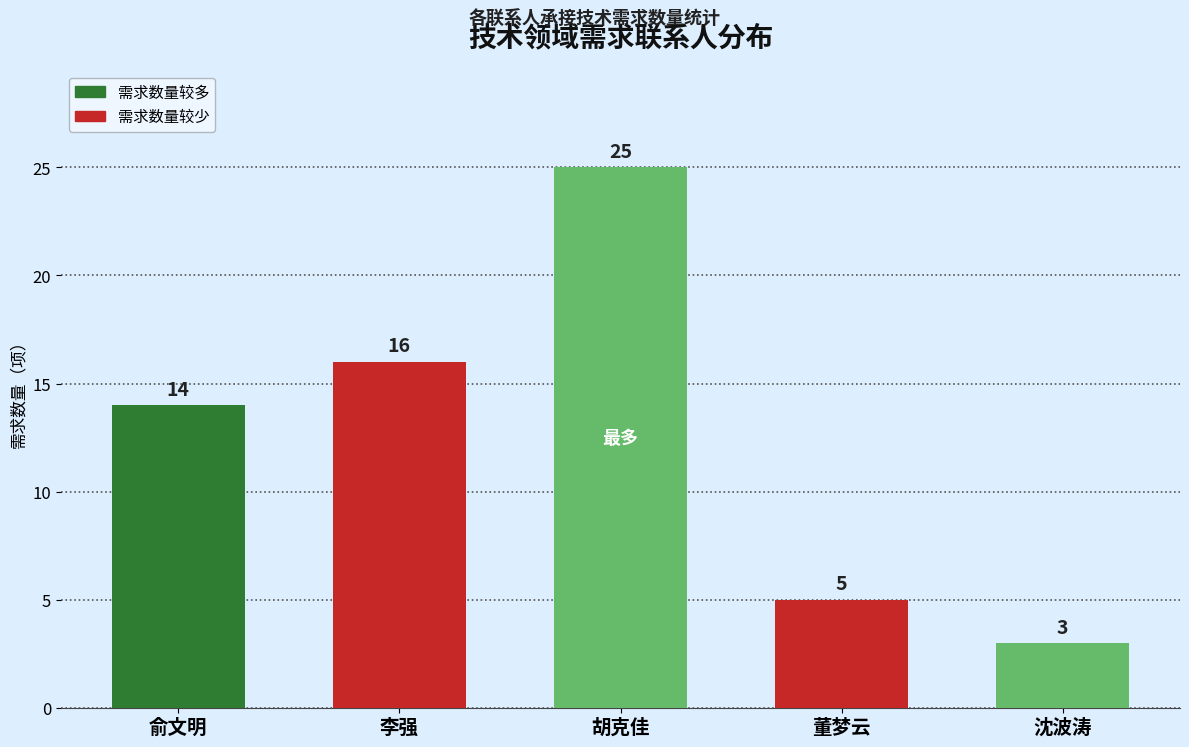

Does the chart contain stacked bars?

No